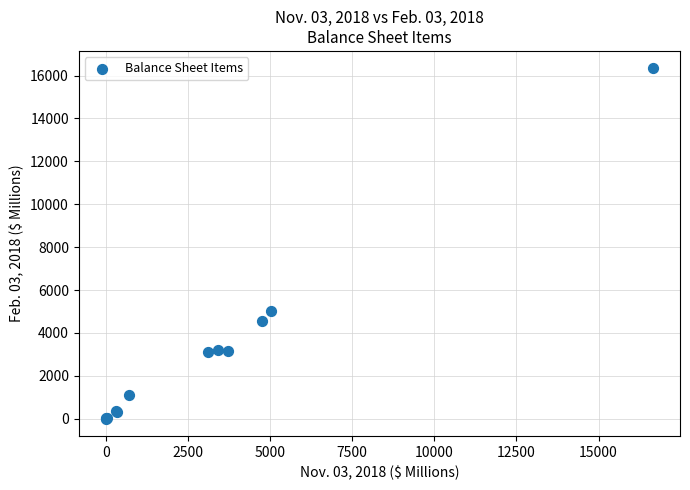

What Y value in the scatter plot is closest to 8168?

5025.2